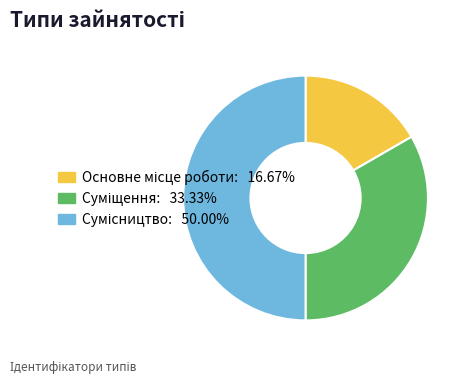

To the nearest percent, what percentage of the pie is Основне місце роботи?

17%